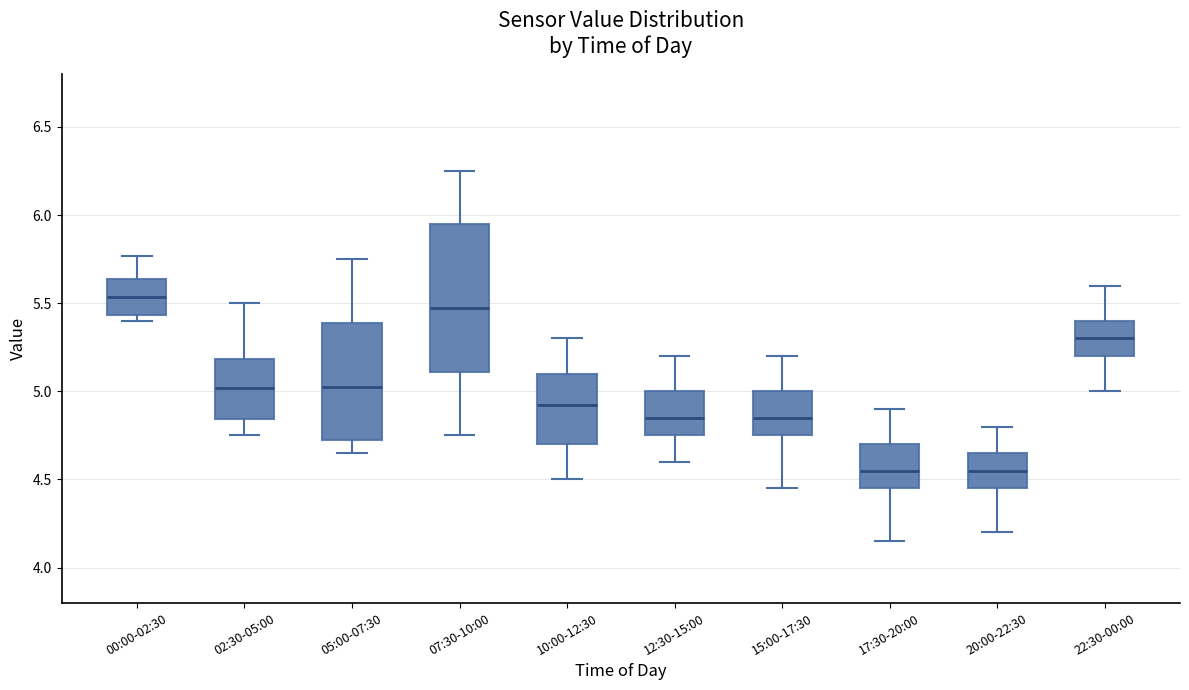

Which box is the tallest, from its lower edge to its upper edge?

07:30-10:00